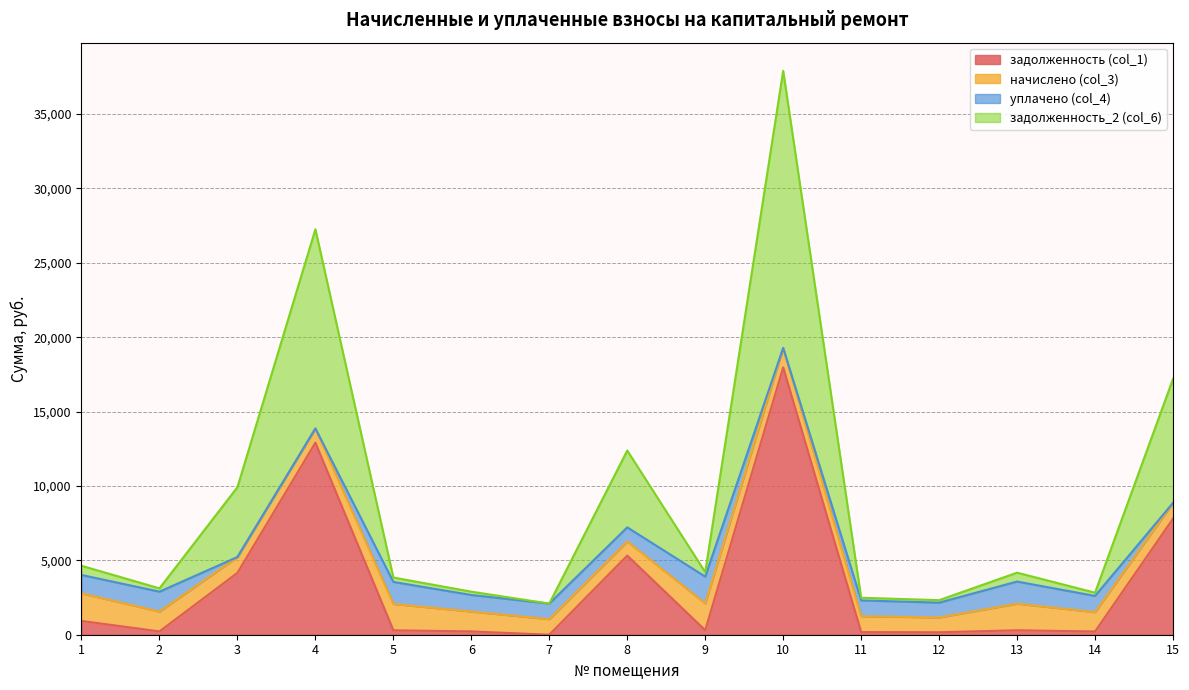

The value of задолженность (col_1) at 15 is 5232.9. True or false?

False